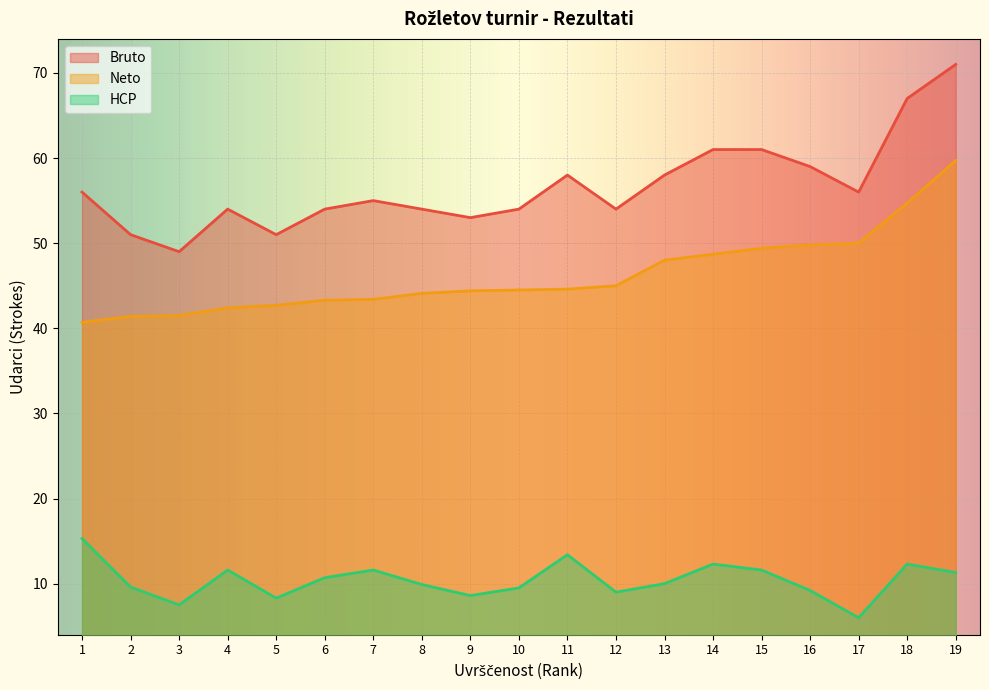

Which label corresponds to the largest value in the chart?

19